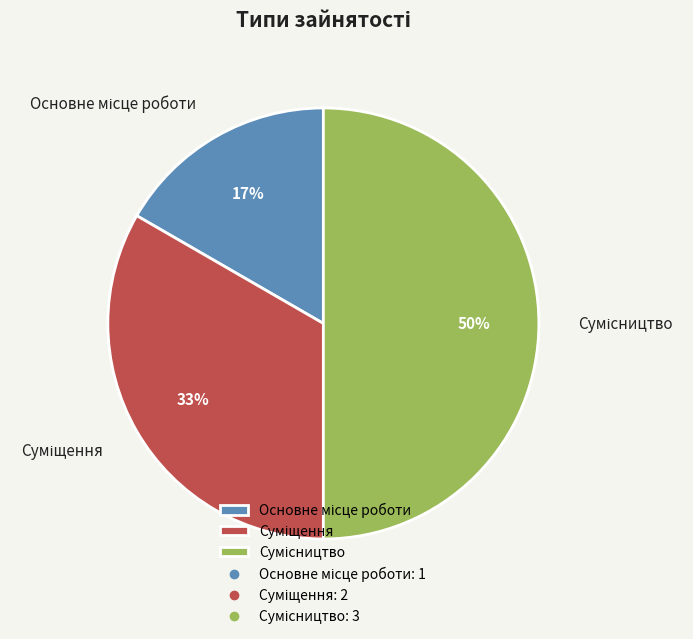

To the nearest percent, what is the difference between the largest and smallest slice percentages?

33%